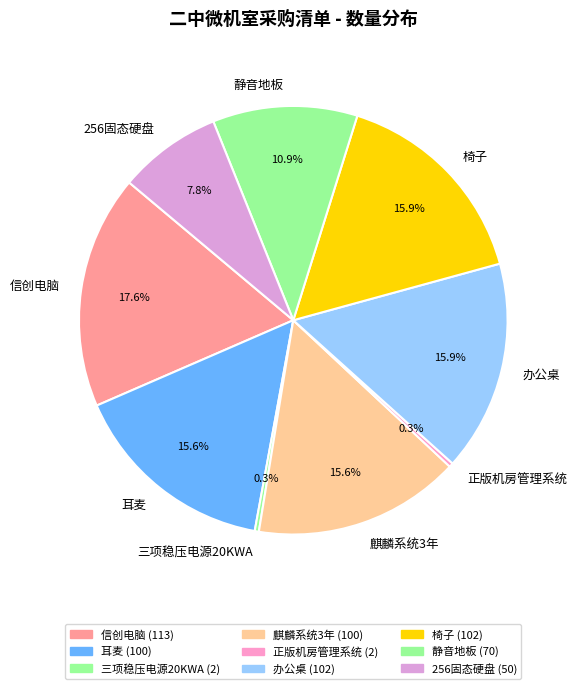

To the nearest percent, what is the combined percentage of 三项稳压电源20KWA and 耳麦?

16%